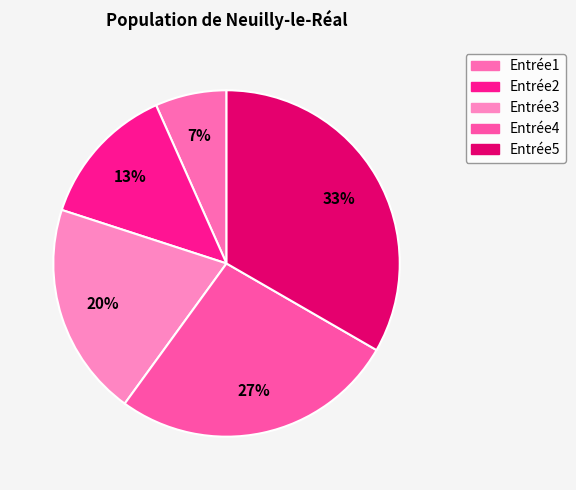

What percentage is the Entrée2 slice, to the nearest percent?

13%